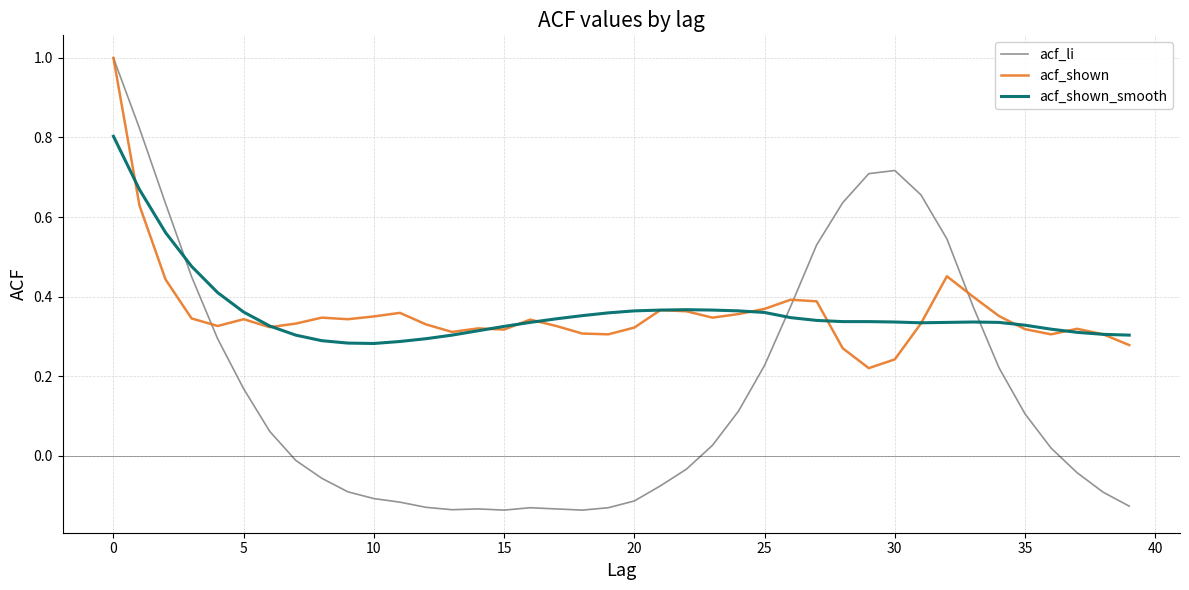

Which series has the largest range (max minus min)?

acf_li